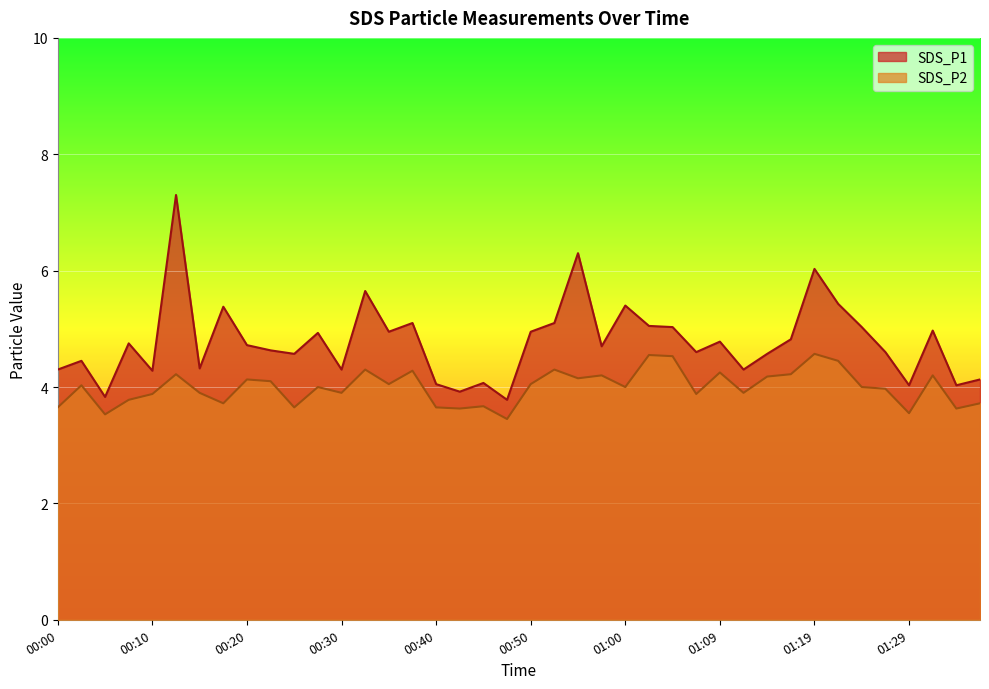

Count the number of categories in the chart.

40